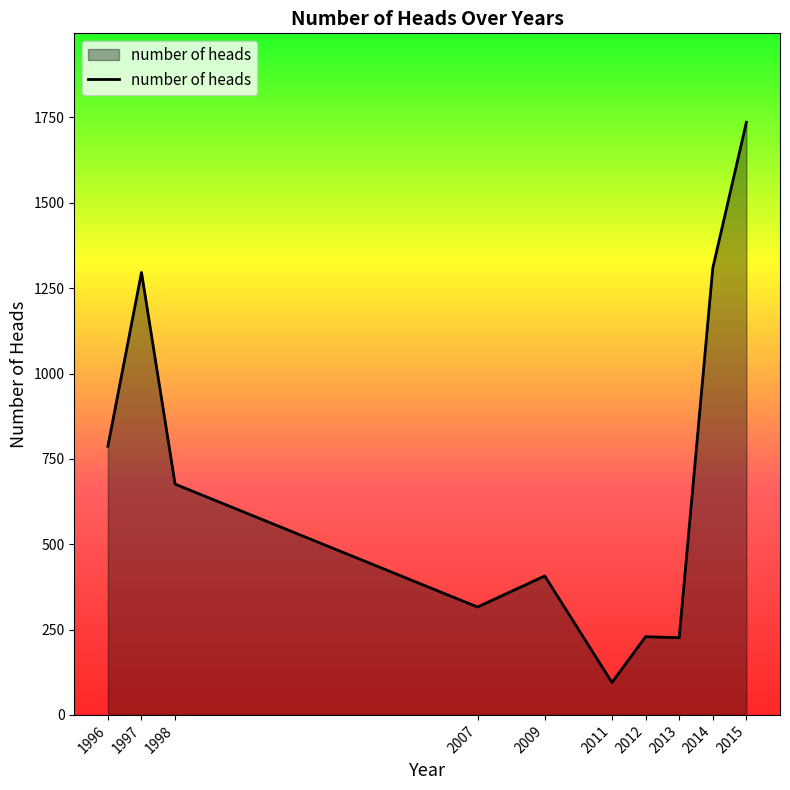

True or false: the data shows 1309 at 2014.

True